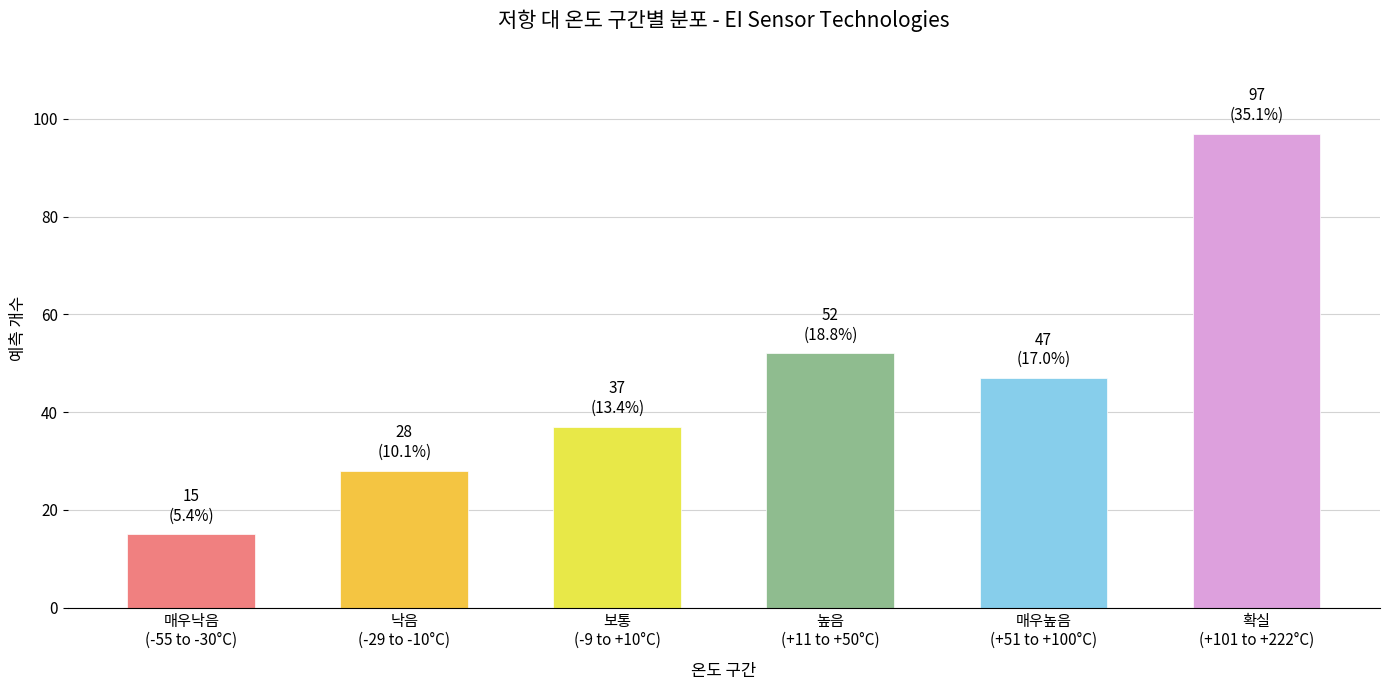

Reading left to right, transcribe all the data shown in this chart.

15	28	37	52	47	97